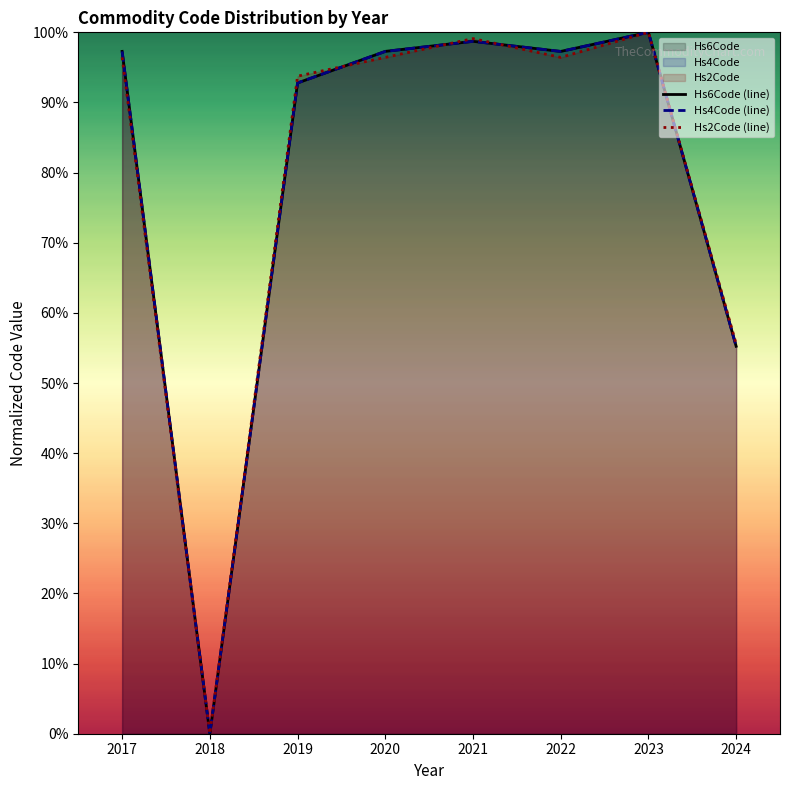

Where do Hs2Code (line) and Hs6Code (line) first cross each other?

2019 and 2020